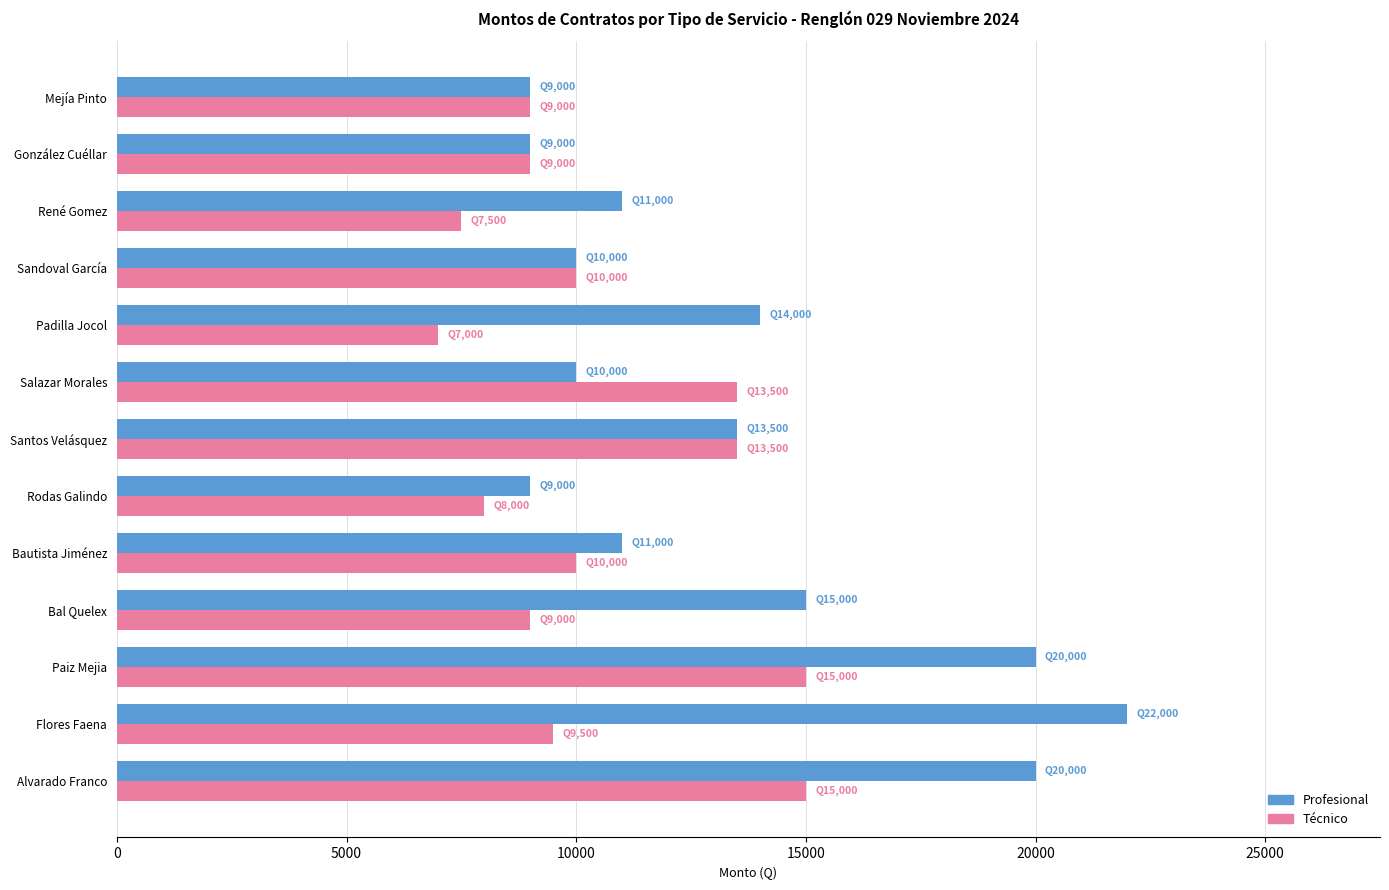

What is the sum of all Profesional values?

173500